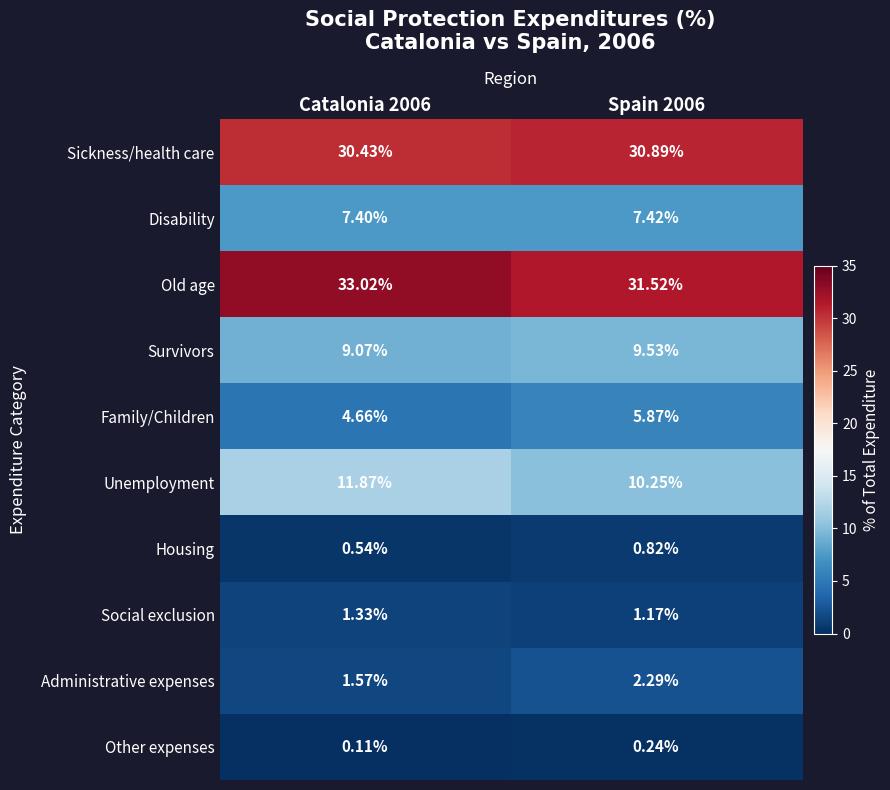

Which series has the largest total across all categories?

Old age